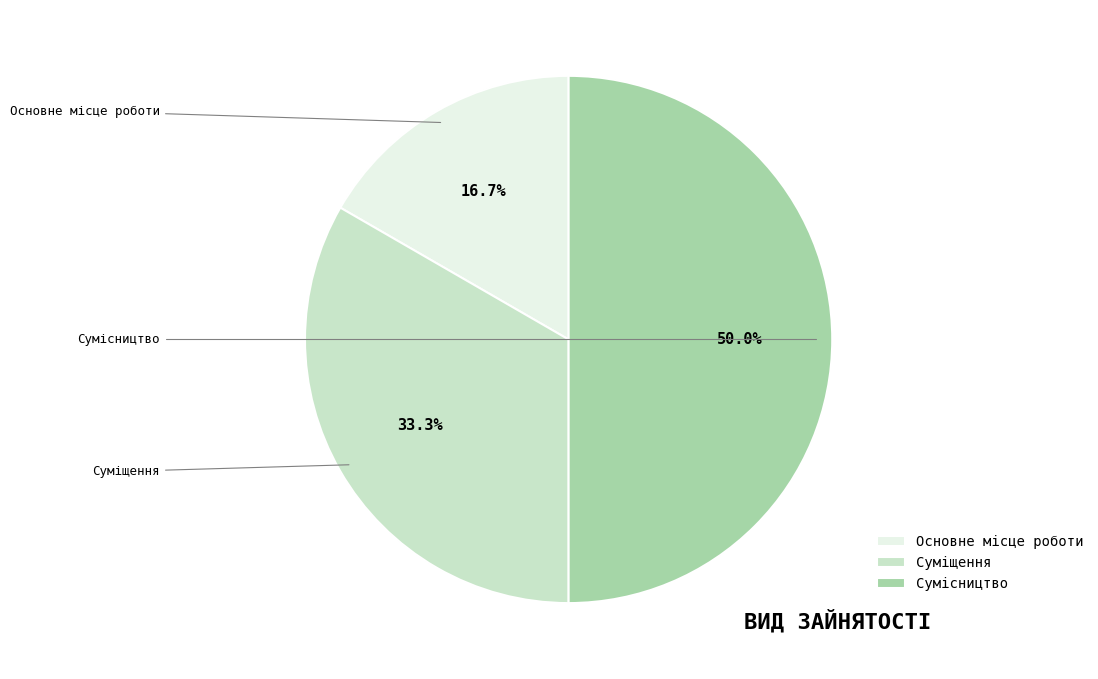

True or false: Сумісництво accounts for 50% of the total.

True